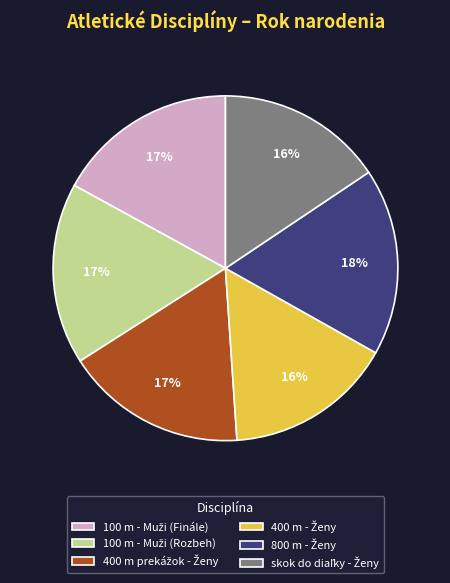

Does any single category account for the majority?

No